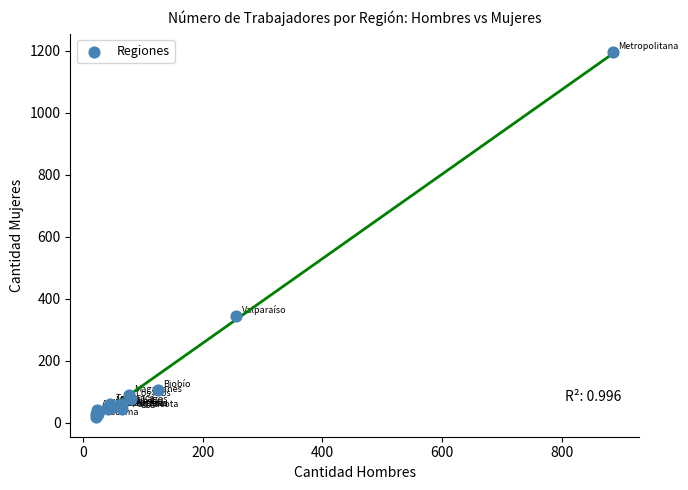

What Y value in the scatter plot is closest to 606?

345